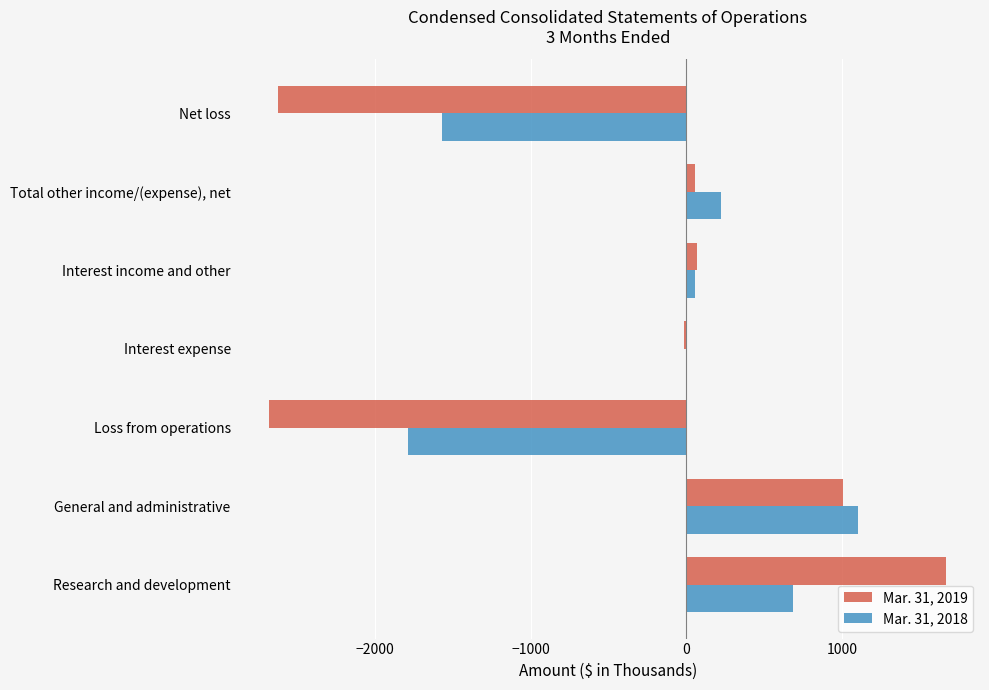

What is the sum of all Mar. 31, 2019 values?

-2518